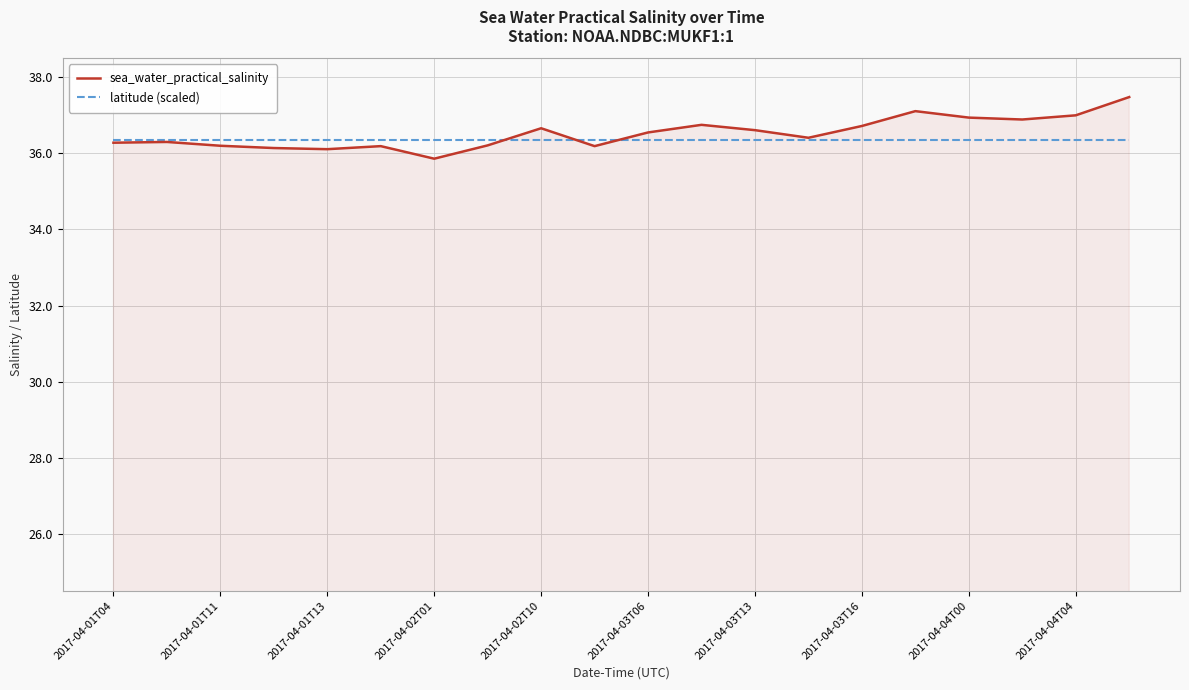

Which series has the widest spread of values?

sea_water_practical_salinity